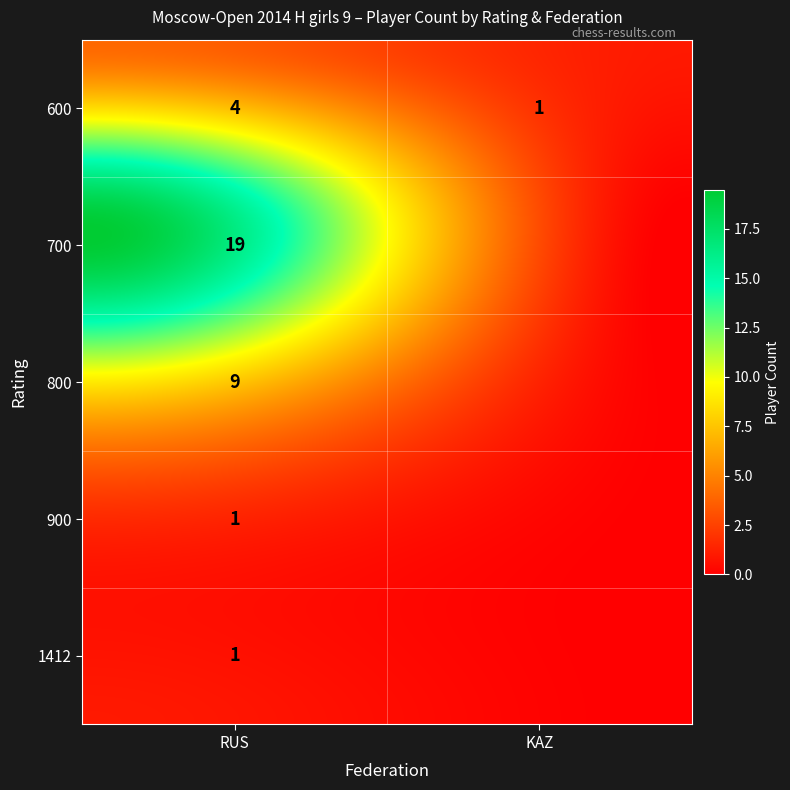

Reading left to right, what are all the values shown in this chart?

1412: RUS=1	KAZ=0
900: RUS=1	KAZ=0
800: RUS=9	KAZ=0
700: RUS=19	KAZ=0
600: RUS=4	KAZ=1